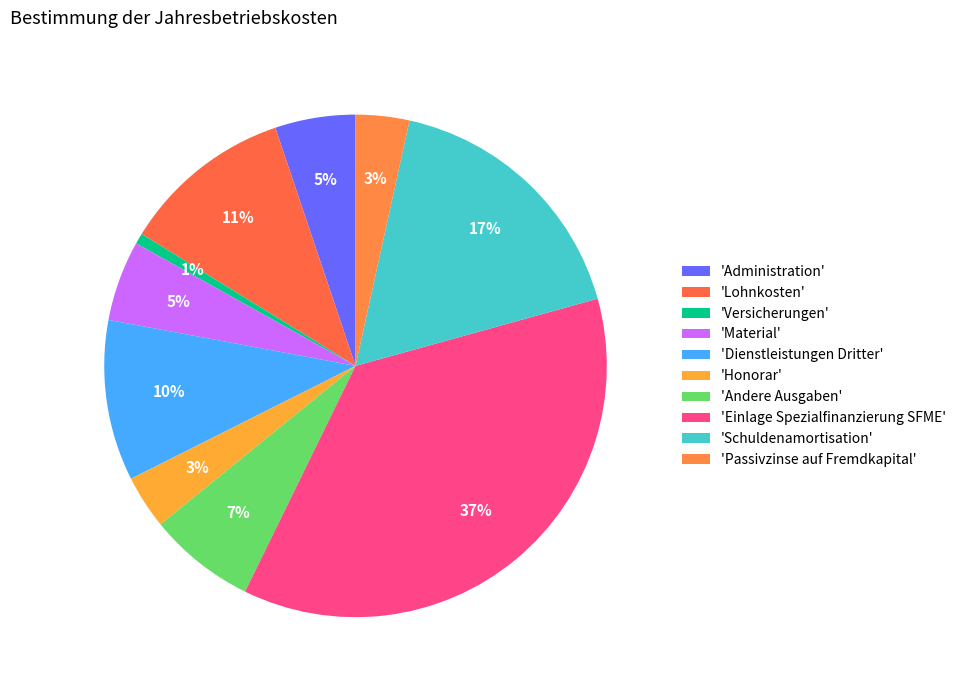

How many segments does this pie chart have?

10